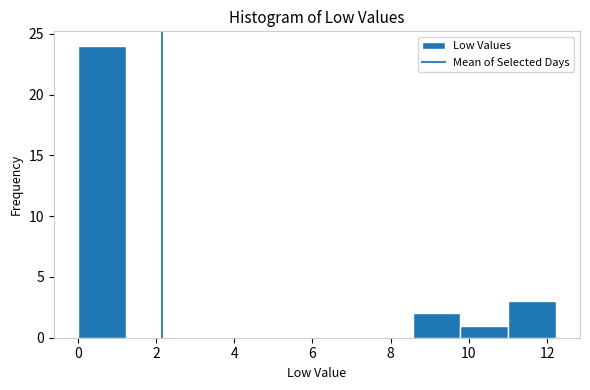

Over which range of the x-axis is the bar tallest?

0.0 to 1.2